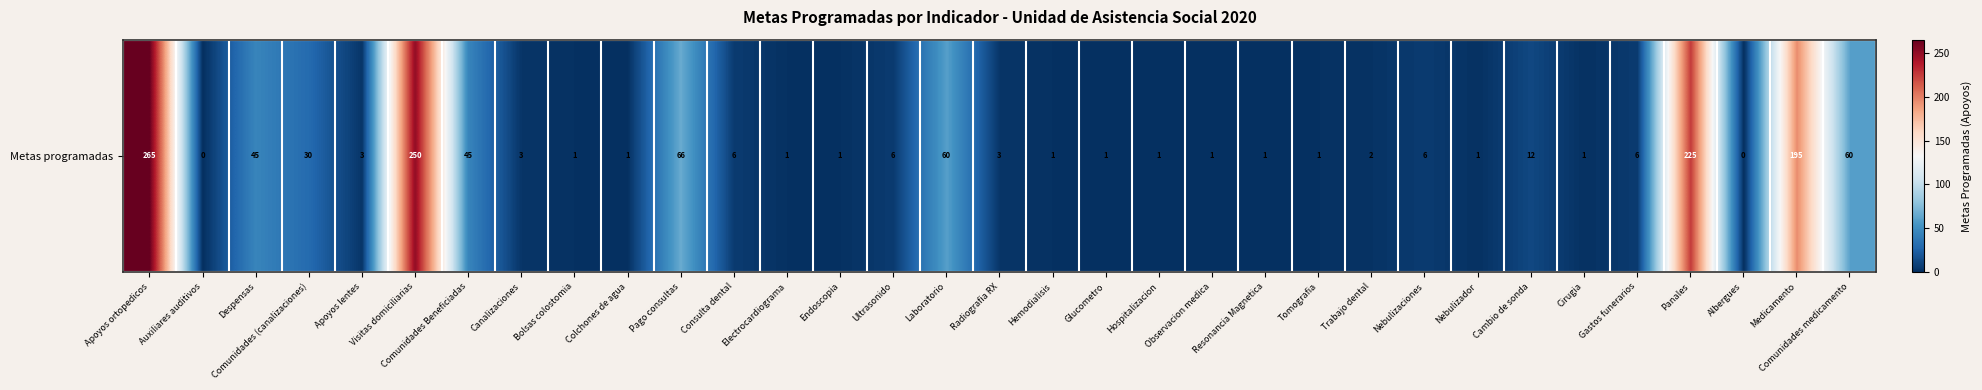

What is the average value?

39